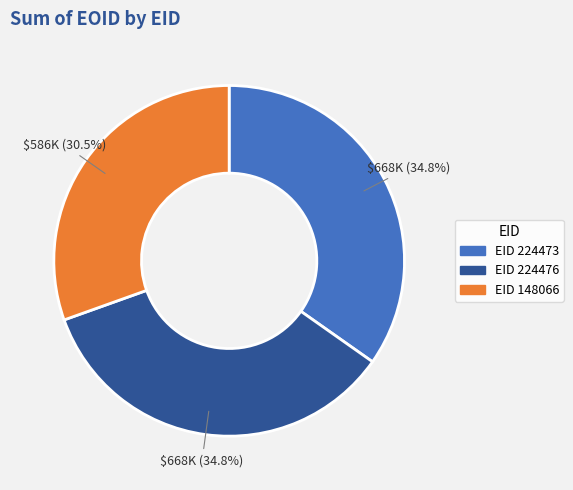

Is there any slice that represents more than half of the pie?

No